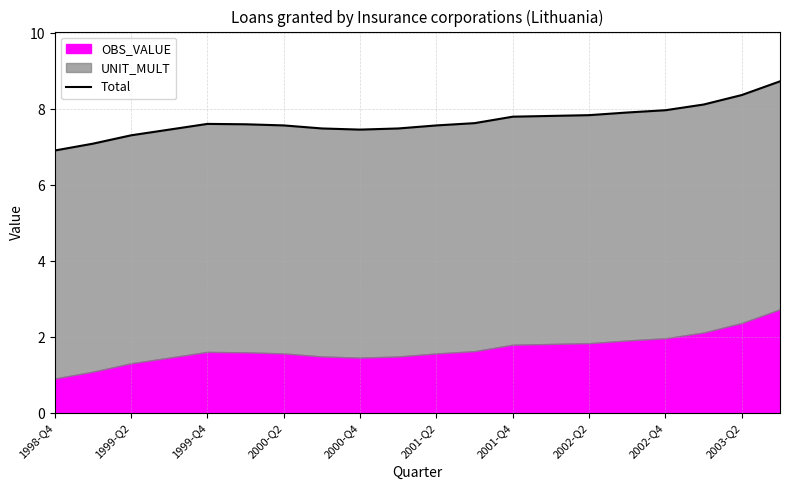

Between 2000-Q2 and 2001-Q2, which is larger?

2001-Q2